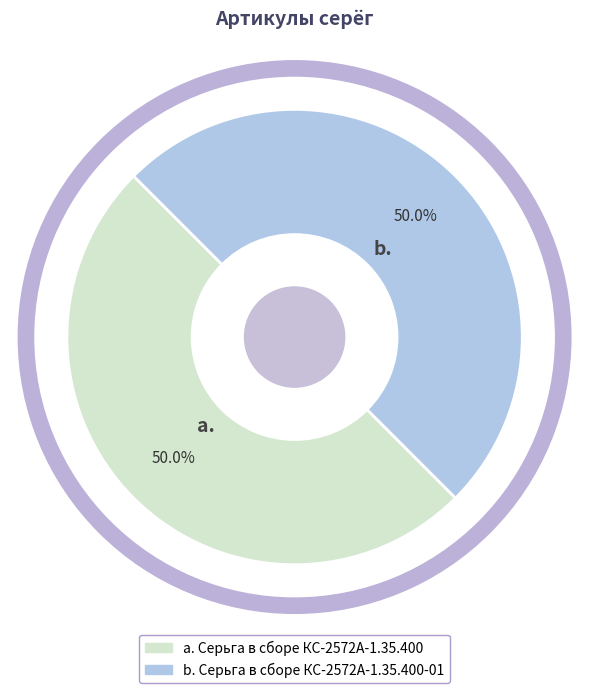

Count the number of slices in the pie.

2